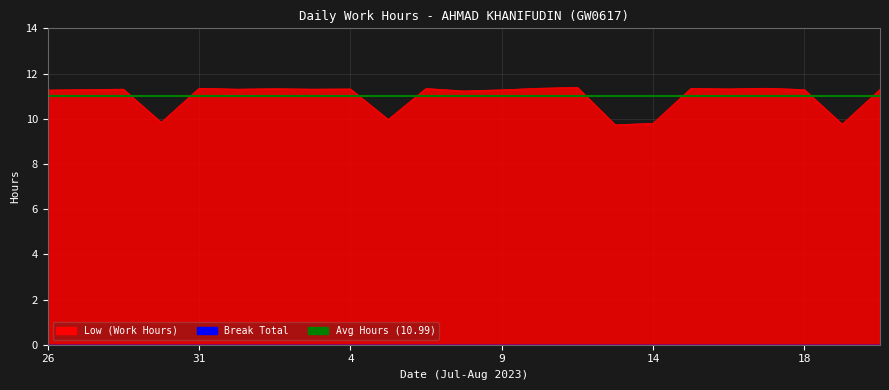

At which label does the data first exceed 11?

26